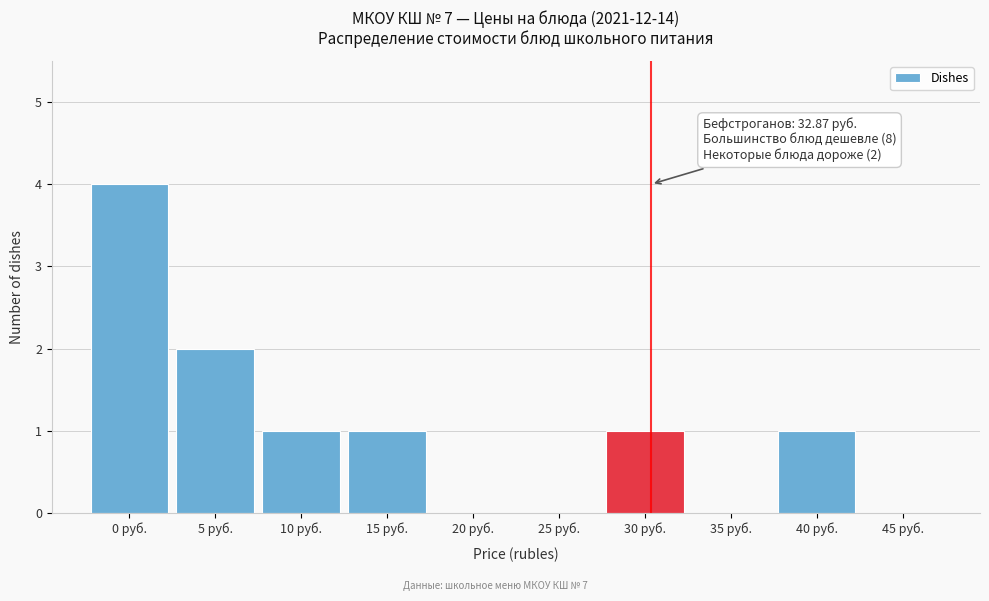

Reading left to right, transcribe all the data shown in this chart.

0 руб.=4	5 руб.=2	10 руб.=1	15 руб.=1	20 руб.=0	25 руб.=0	30 руб.=1	35 руб.=0	40 руб.=1	45 руб.=0